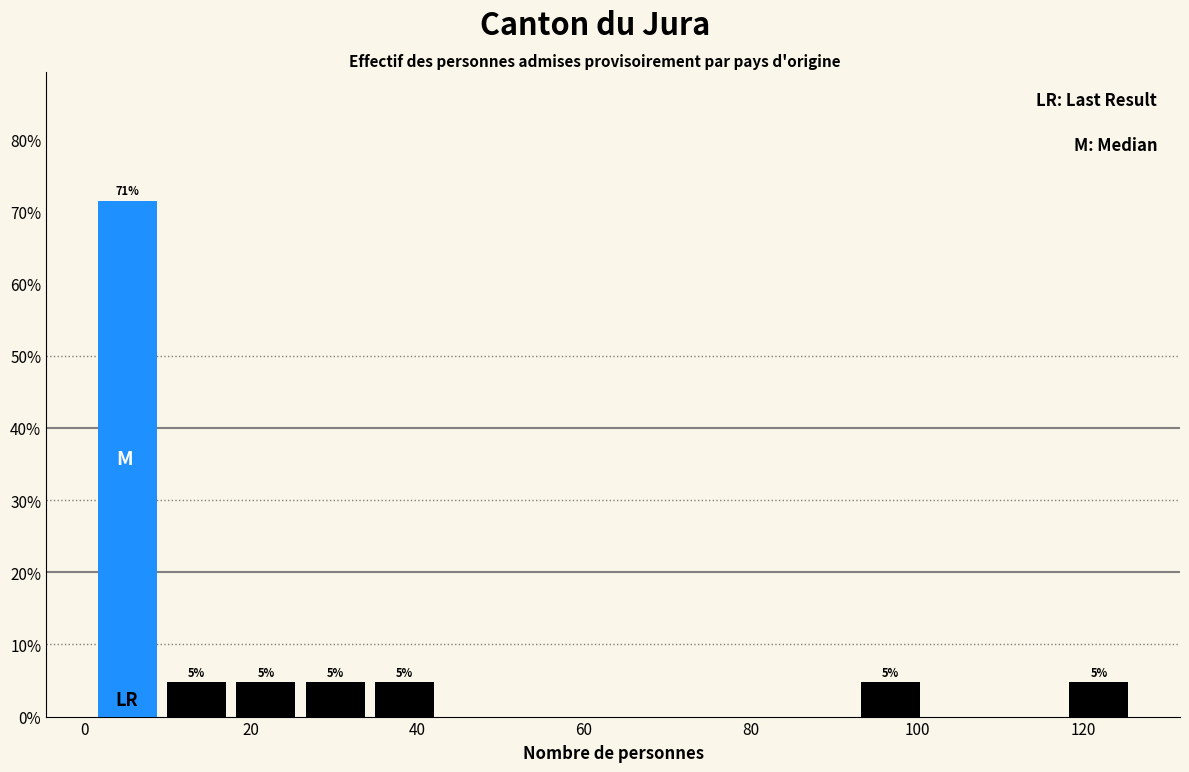

Over which range of the x-axis is the bar tallest?

2 to 10